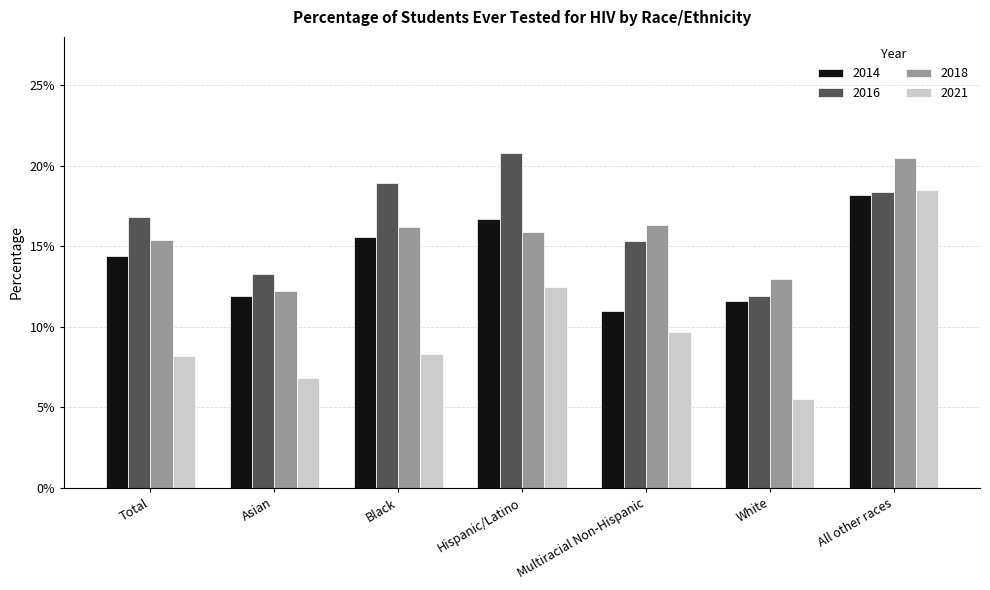

Does the chart contain any negative values?

No